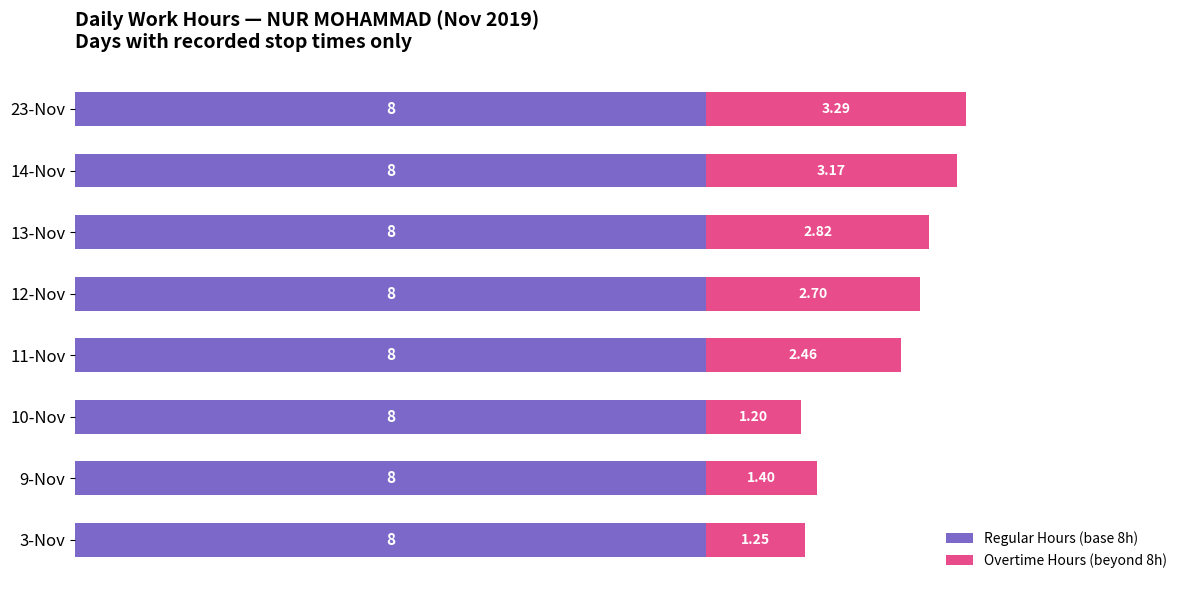

What is the sum of all Regular Hours (base 8h) values?

64.0